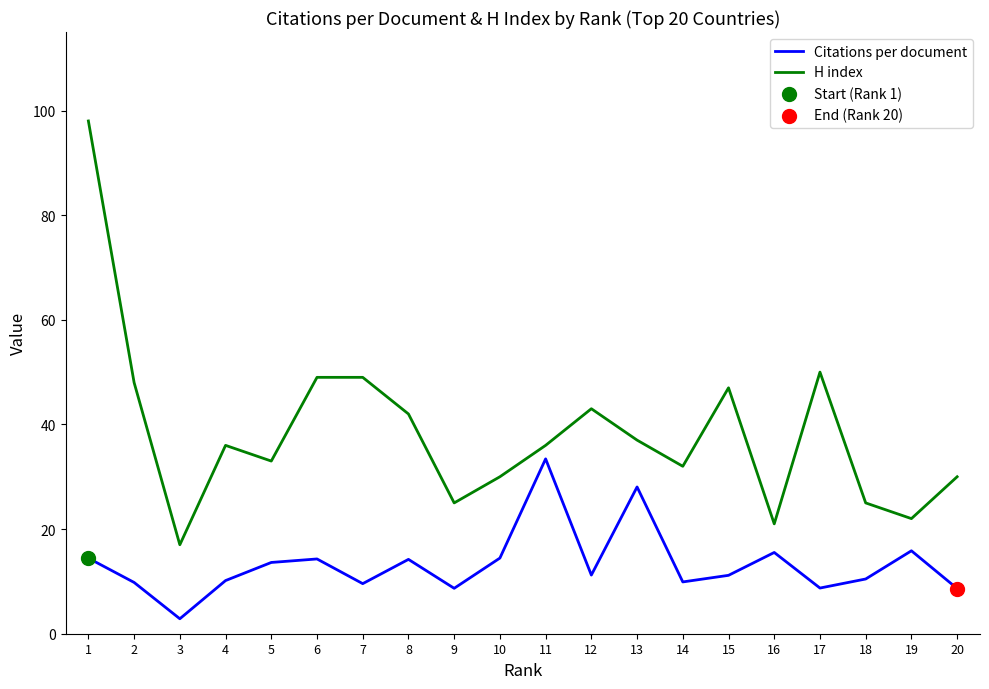

What value does the H index series have at 5?

33.0